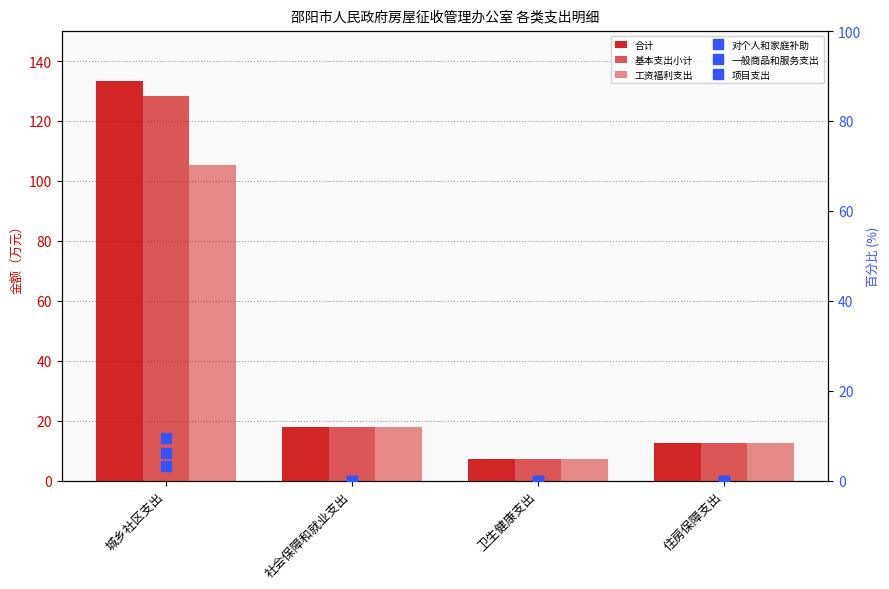

Is the value of 基本支出小计 at 社会保障和就业支出 greater than the value of 项目支出 at 住房保障支出?

Yes